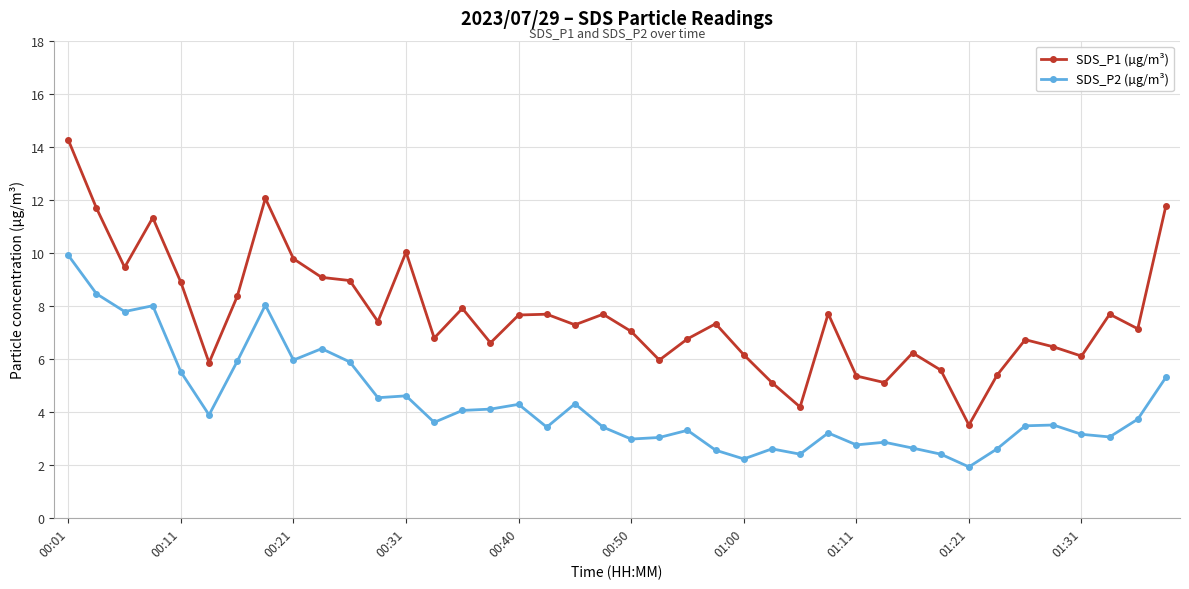

Is this an area chart (filled region under the line)?

No